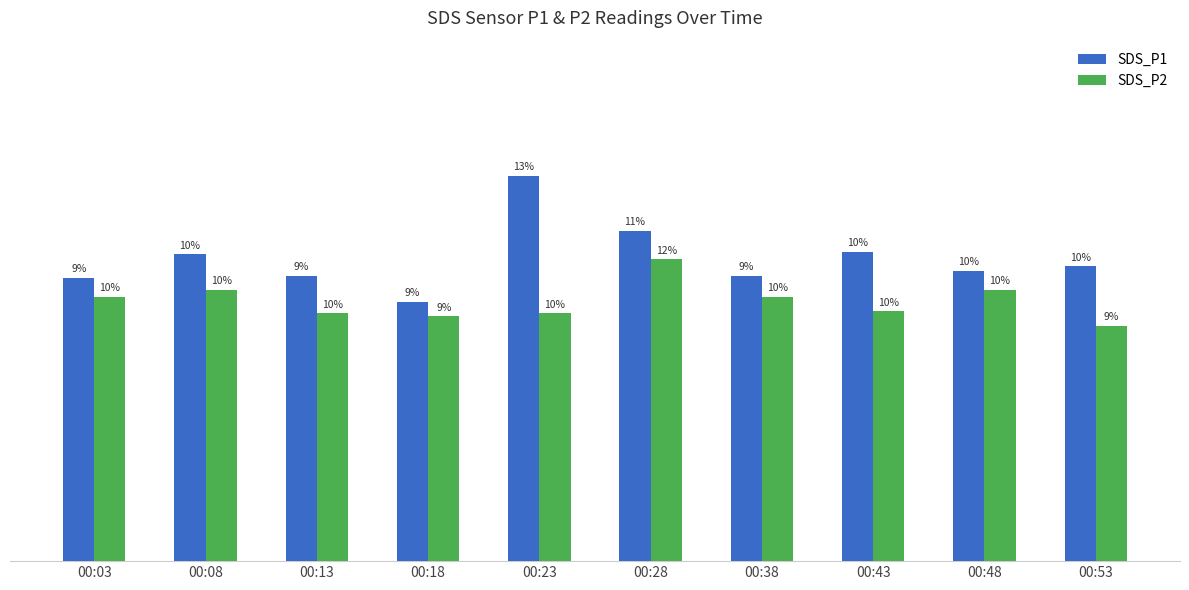

Is it true that SDS_P1 equals 7.0 at 00:03?

False